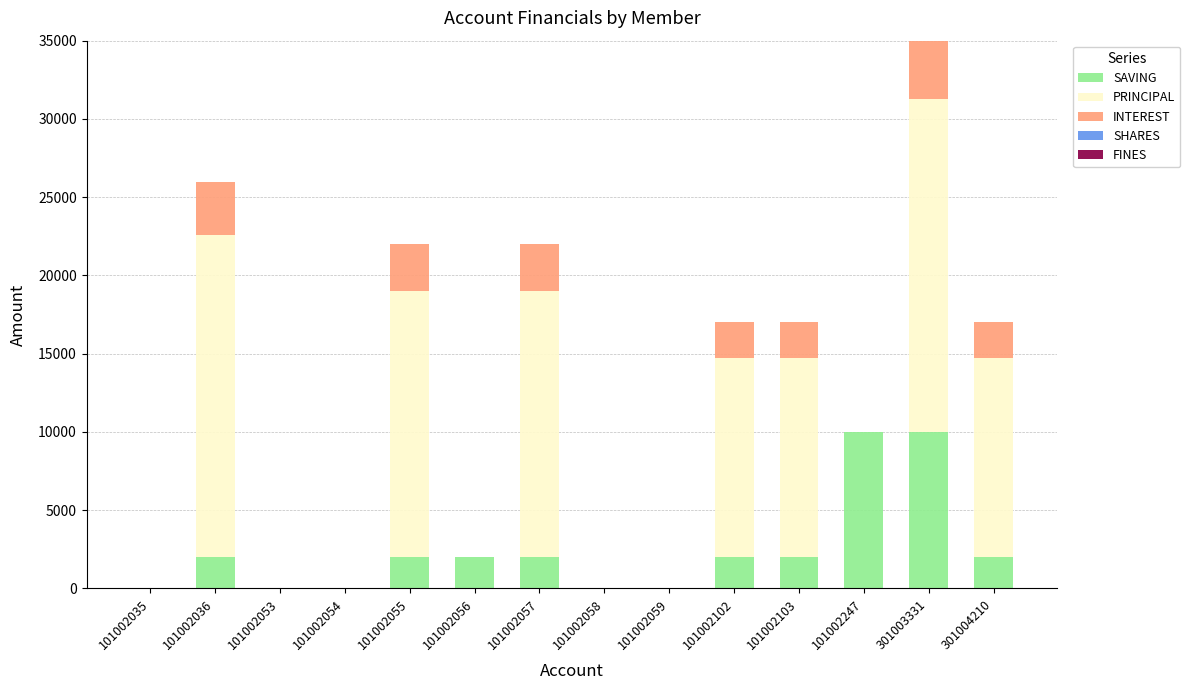

Is it true that SAVING equals 0 at 101002053?

True